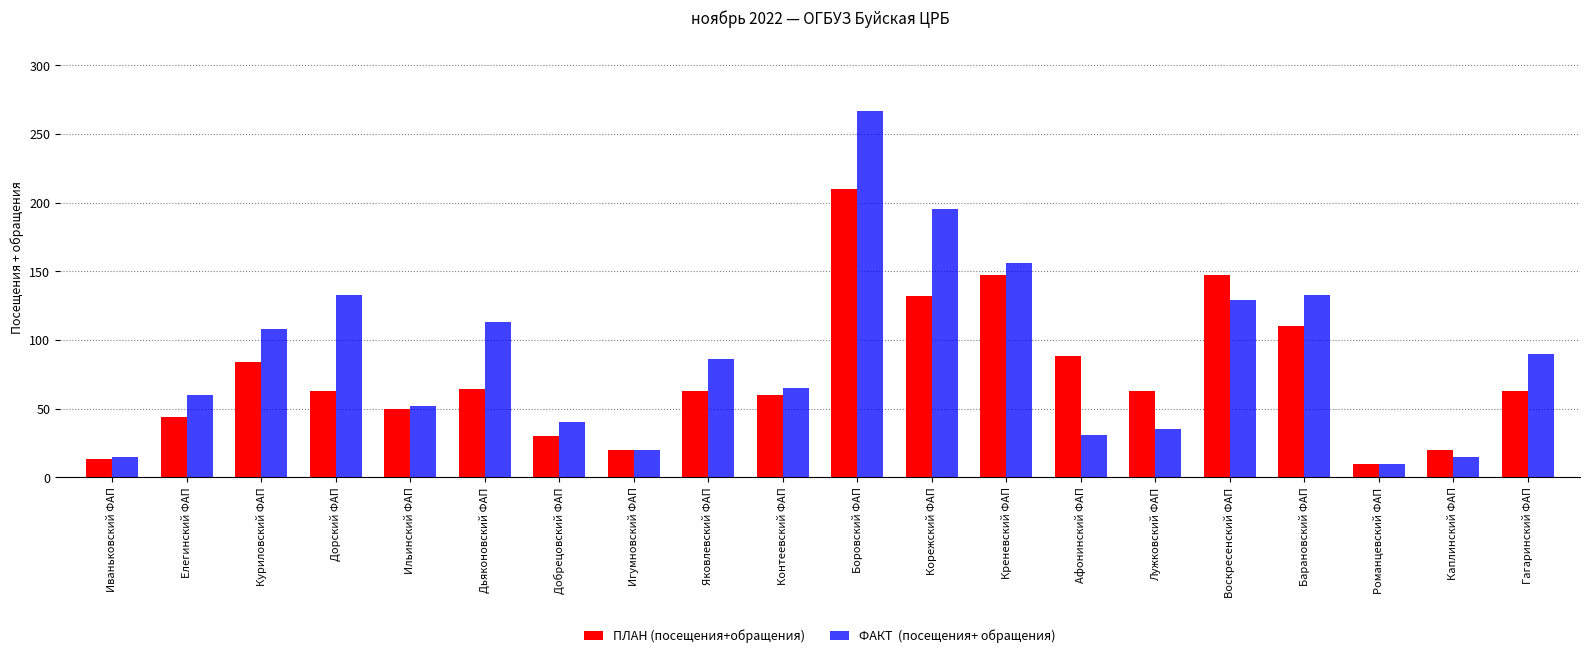

What is the total value across all series at Контеевский ФАП?

125